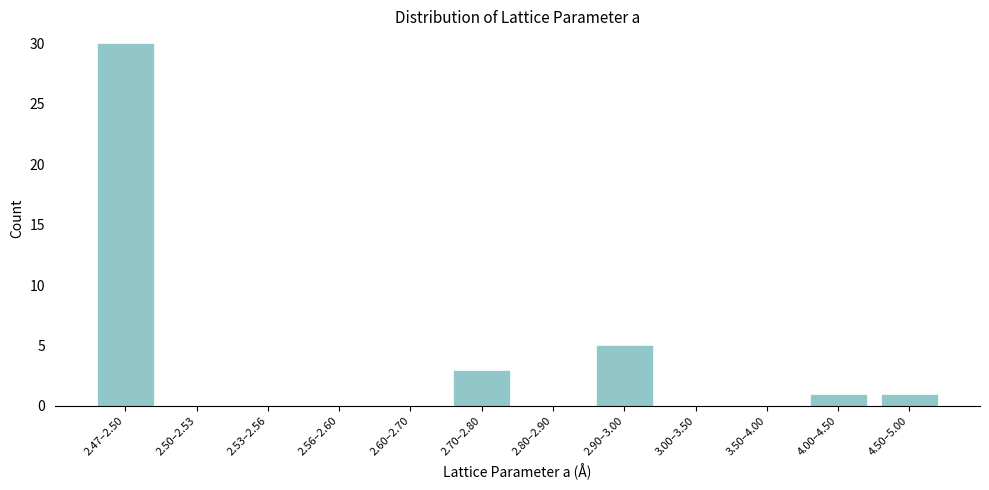

Reading right to left, list all the values displayed in this chart.

4.50–5.00=1	4.00–4.50=1	3.50–4.00=0	3.00–3.50=0	2.90–3.00=5	2.80–2.90=0	2.70–2.80=3	2.60–2.70=0	2.56–2.60=0	2.53–2.56=0	2.50–2.53=0	2.47–2.50=30